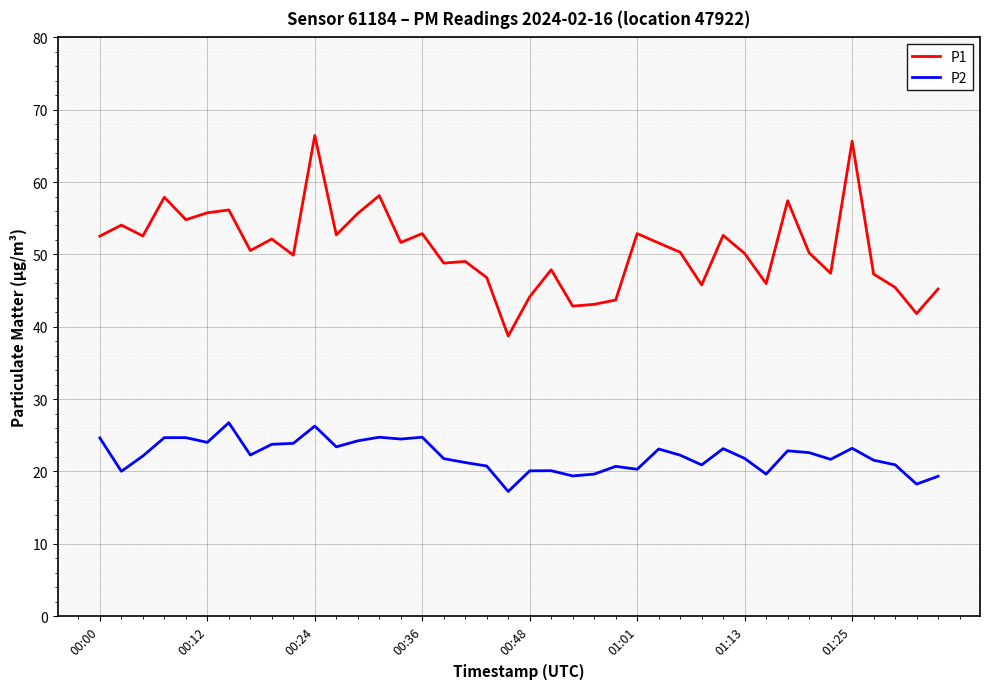

What is the difference between the maximum and minimum values in the P2 series?

9.5